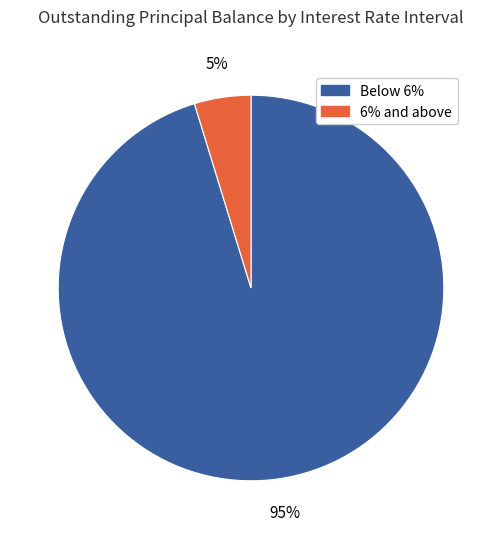

To the nearest percent, what is the average slice percentage?

50%